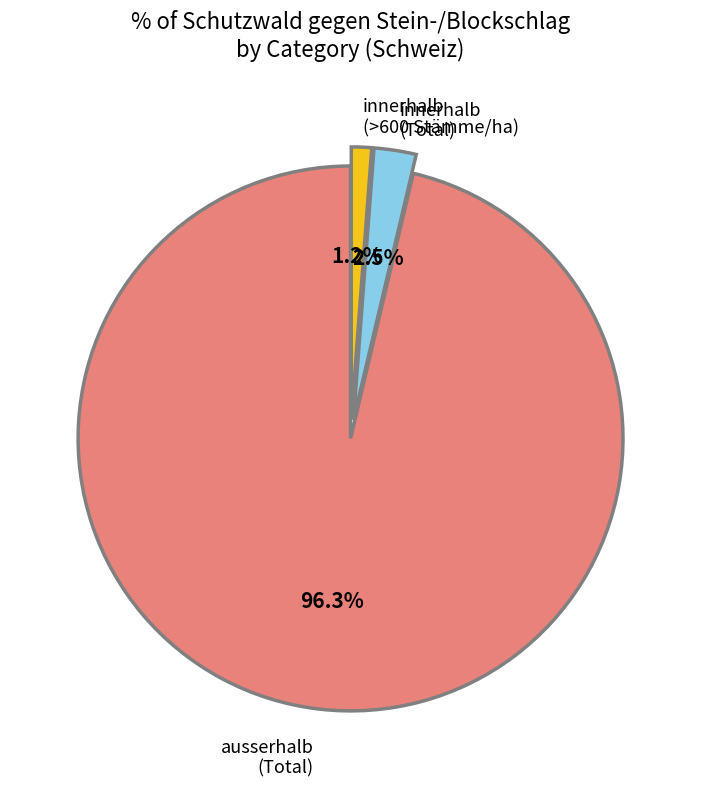

Does any single category account for the majority?

Yes